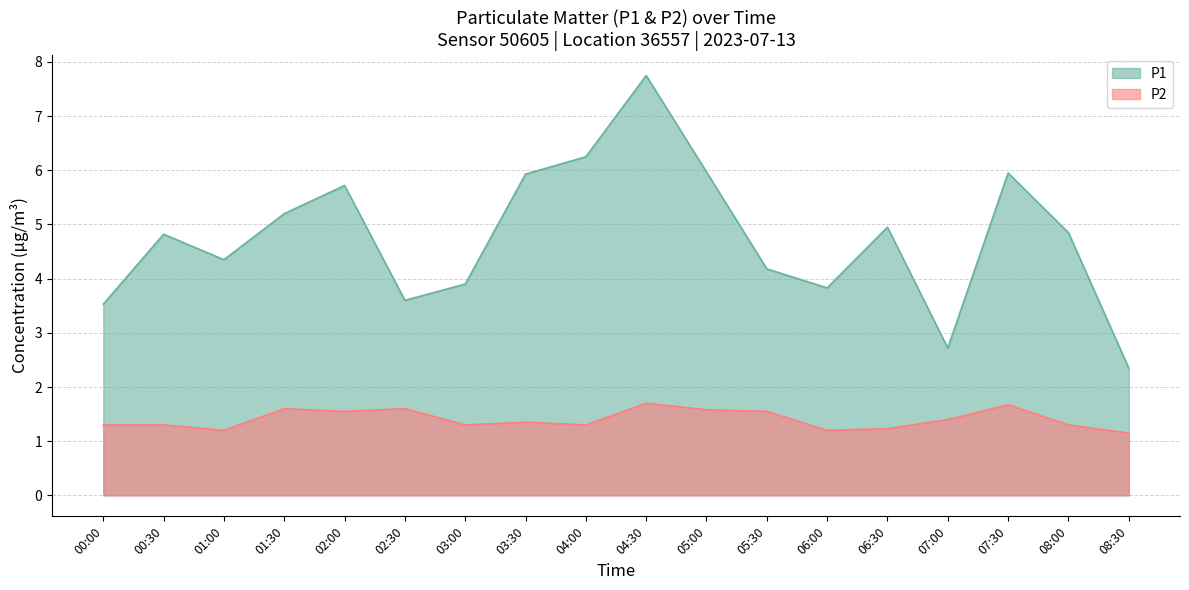

What is the difference between the highest and lowest values at 05:00?

4.4